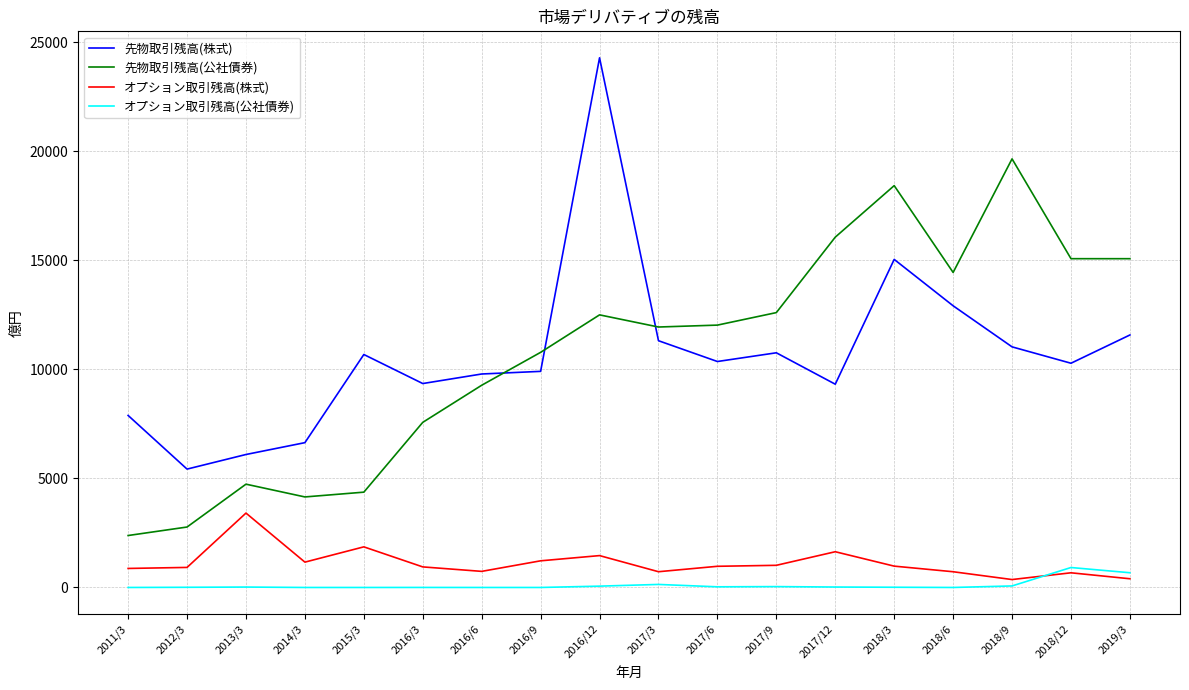

How many intersections are there between 先物取引残高(公社債券) and 先物取引残高(株式)?

3